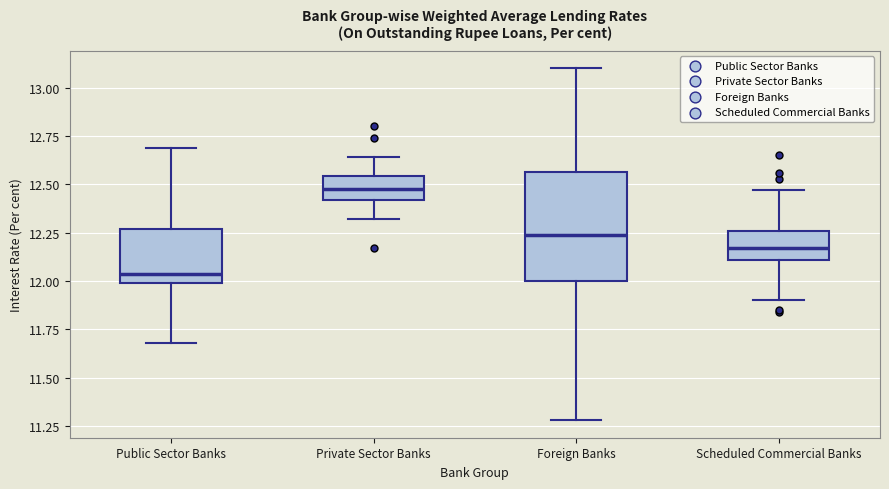

Where is the upper edge of the box for Private Sector Banks on the y-axis? The values are not printed on the chart, so give them approximately, as read against the axis.

12.55